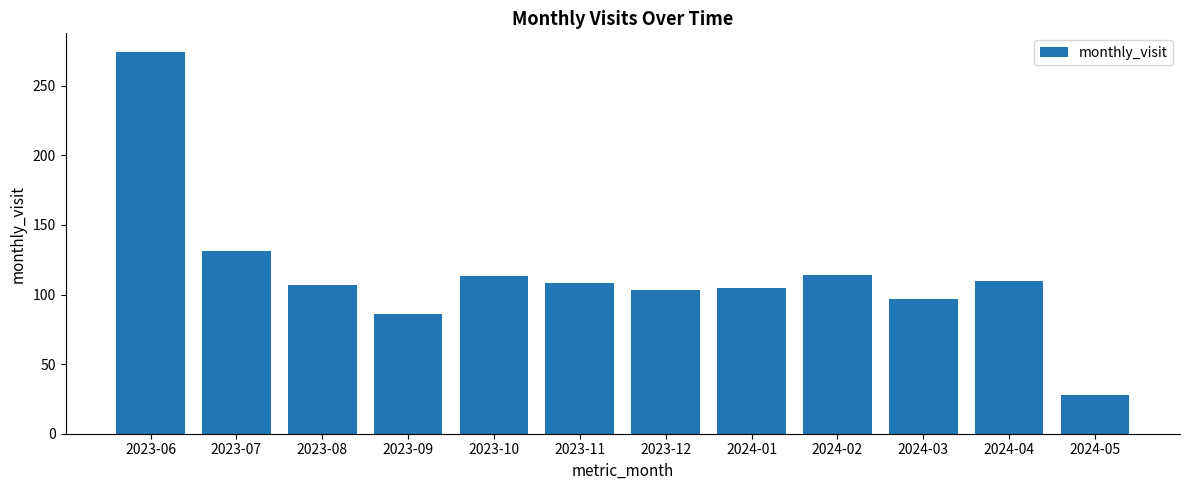

Is it true that the value at 2024-02 is 204?

False